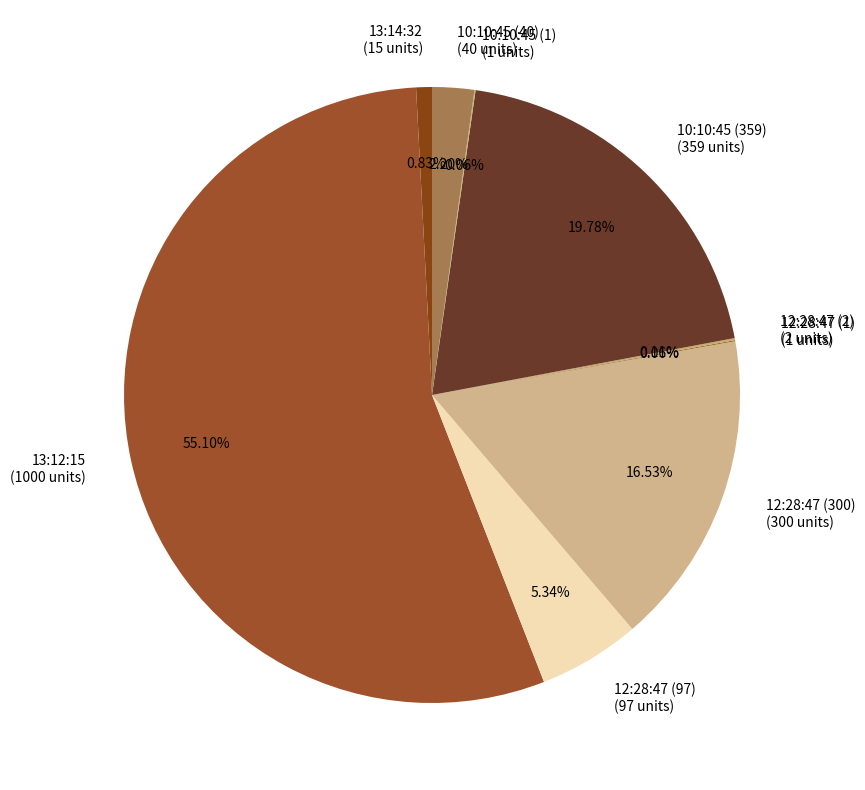

To the nearest percent, what is the average slice percentage?

11%